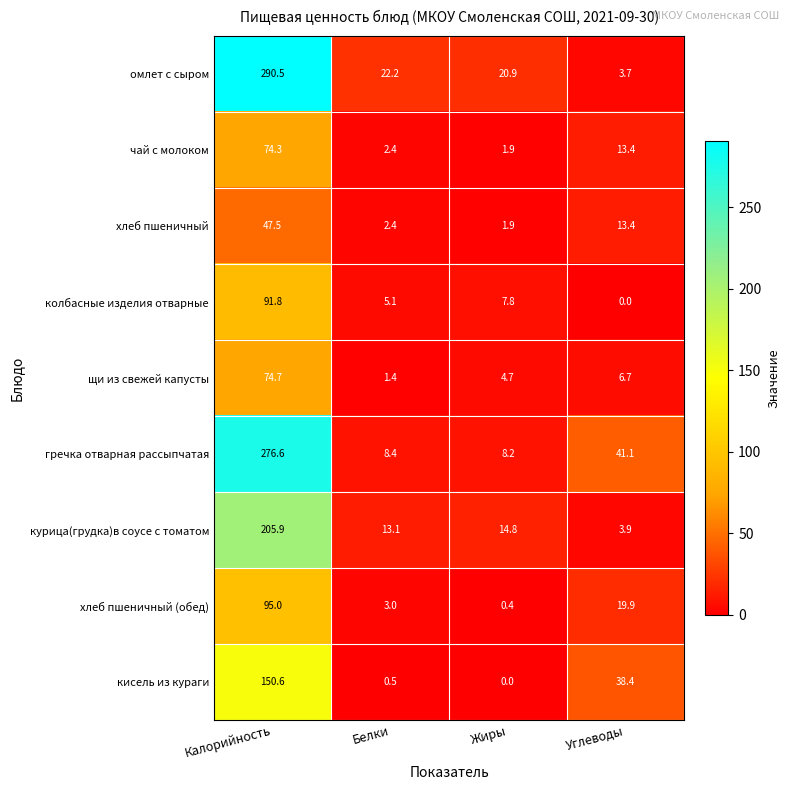

How many series are shown in this chart?

9